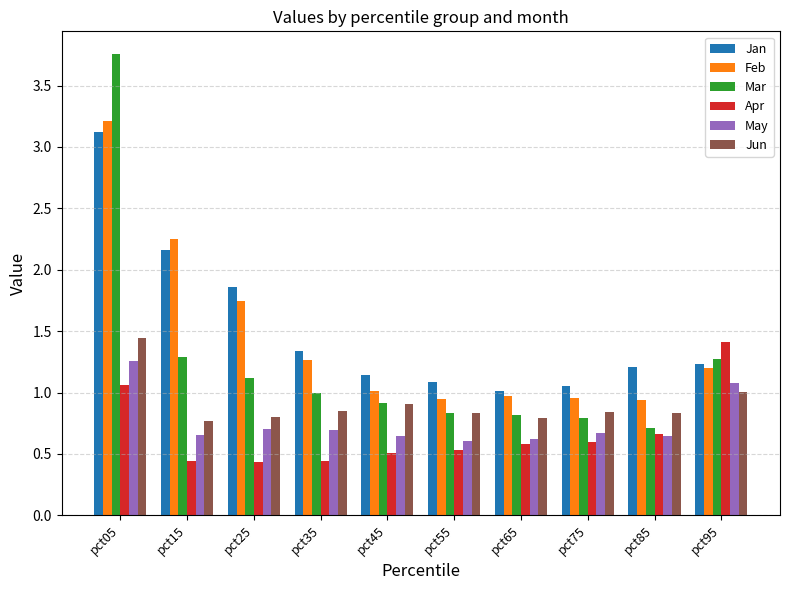

How many distinct data groups are displayed?

6